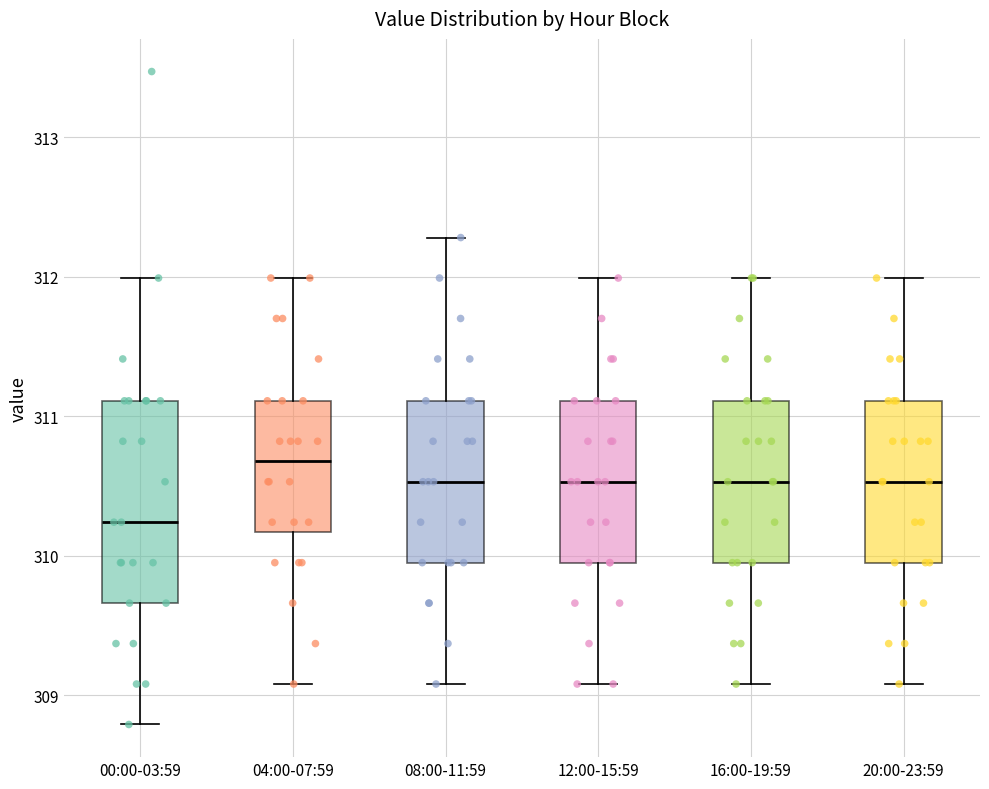

Comparing the boxes themselves (not the whiskers), which one is the tallest?

00:00-03:59